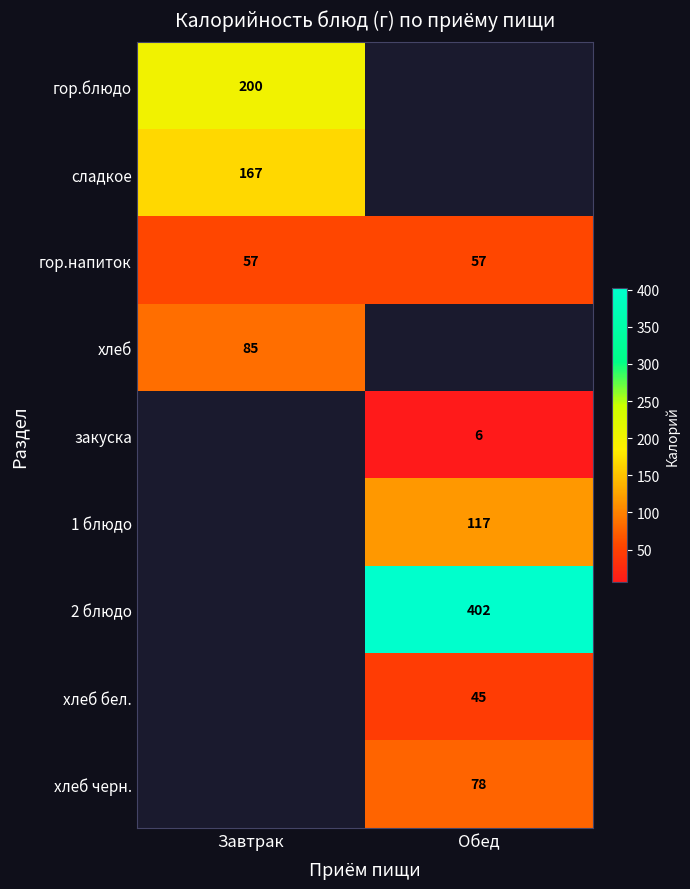

Is it true that 2 блюдо equals 402 at Обед?

True